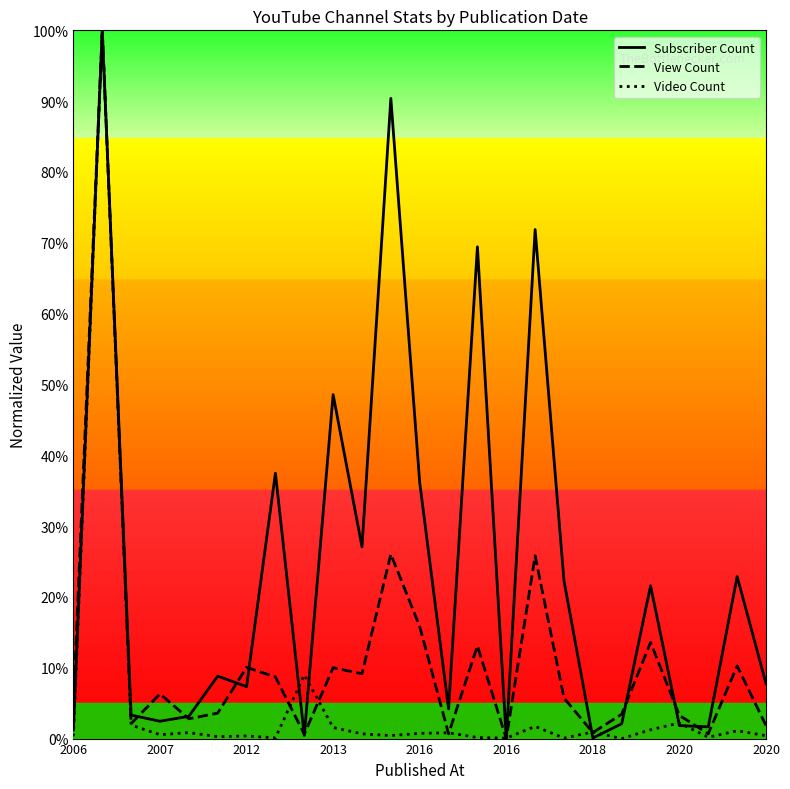

After their last crossing, which series has the higher values: Video Count or View Count?

View Count